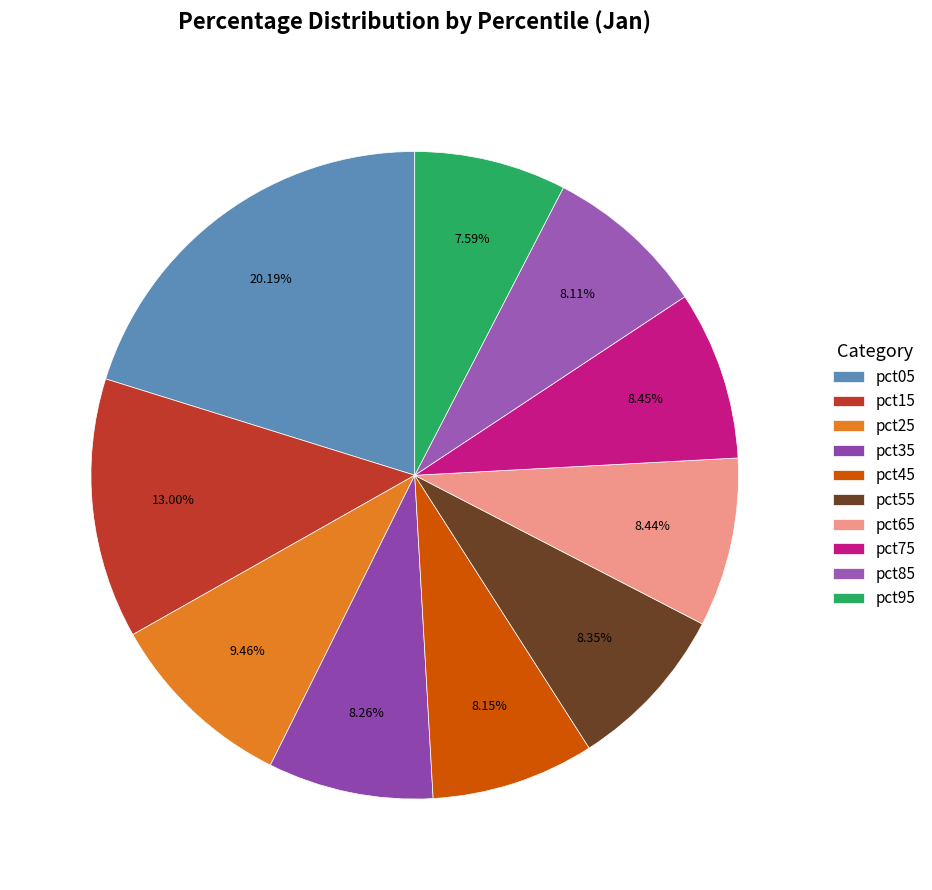

Does pct95 represent more than half of the total?

No